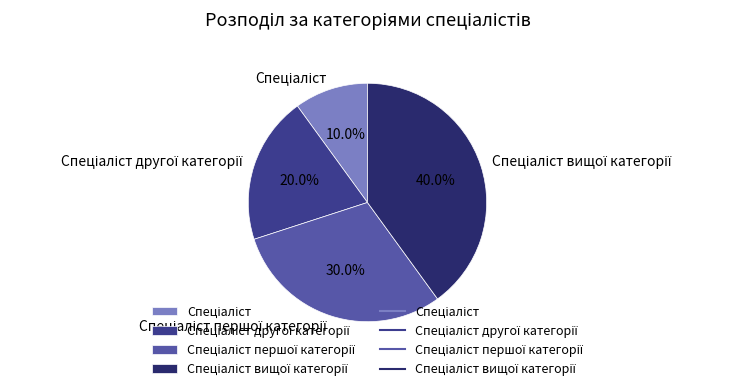

How many segments does this pie chart have?

4